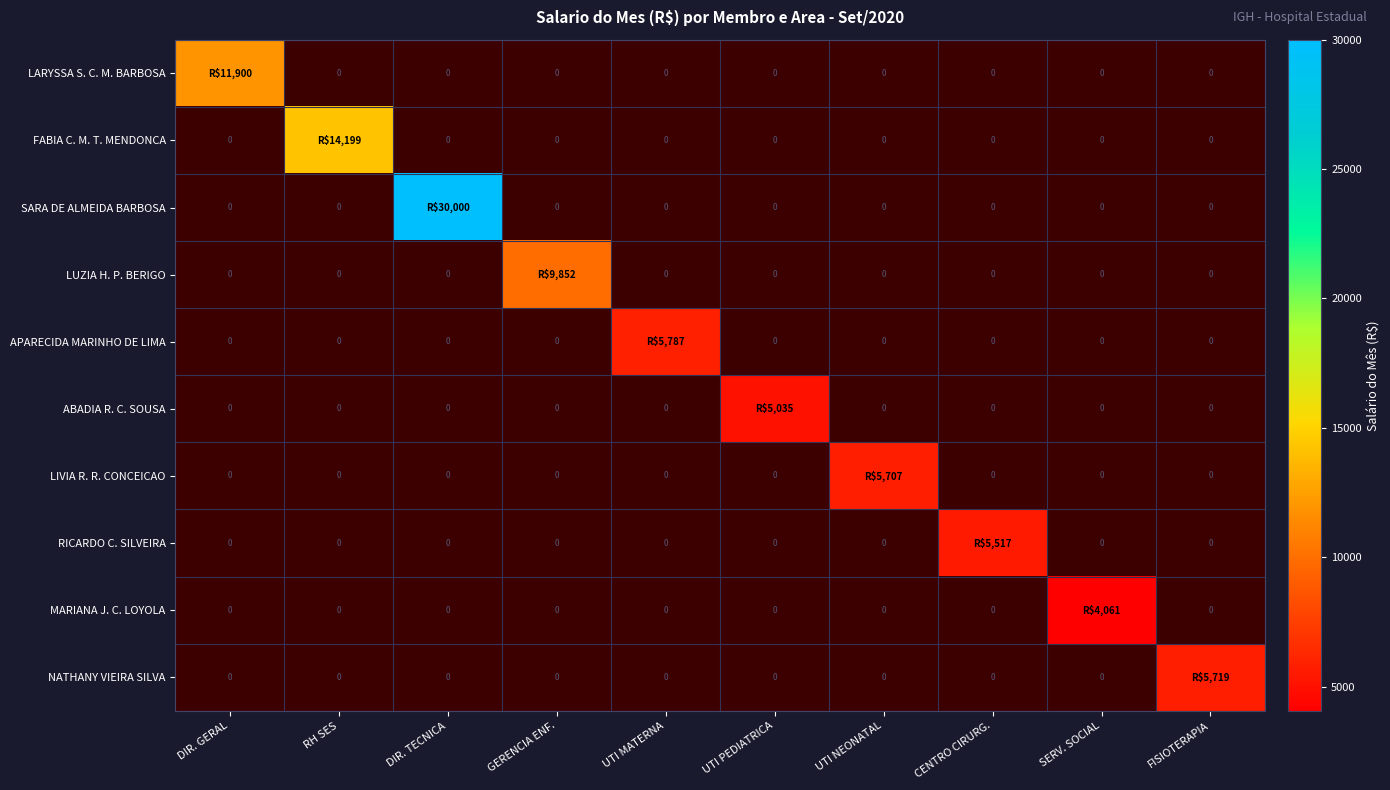

Rank the series by their maximum value, from lowest to highest.

MARIANA J. C. LOYOLA, ABADIA R. C. SOUSA, RICARDO C. SILVEIRA, LIVIA R. R. CONCEICAO, NATHANY VIEIRA SILVA, APARECIDA MARINHO DE LIMA, LUZIA H. P. BERIGO, LARYSSA S. C. M. BARBOSA, FABIA C. M. T. MENDONCA, SARA DE ALMEIDA BARBOSA